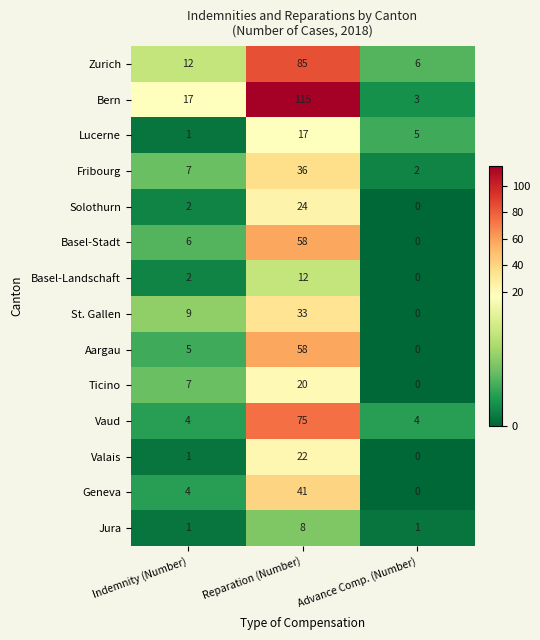

At which category is the sum across all series the highest?

Reparation (Number)